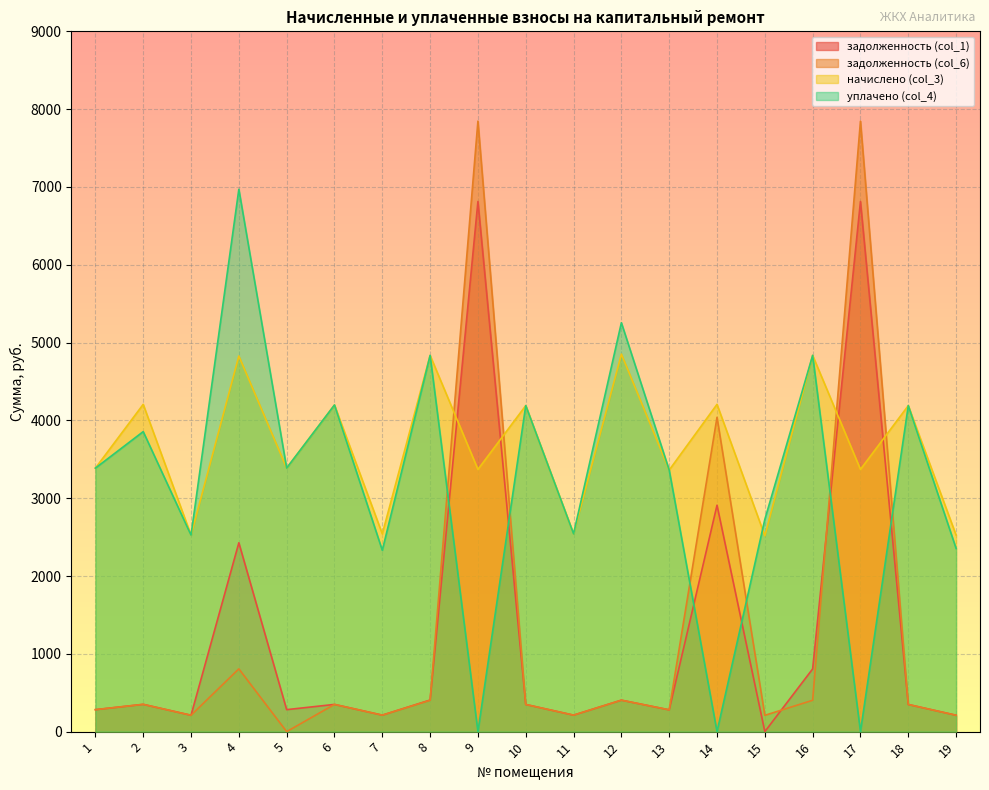

True or false: уплачено (col_4) has more than 0 interior local peaks.

True